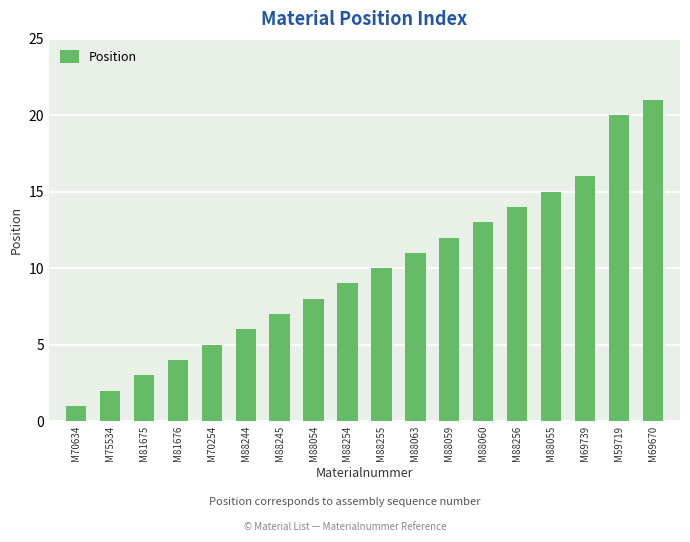

What is the label of the 17th bar from the left?

M59719